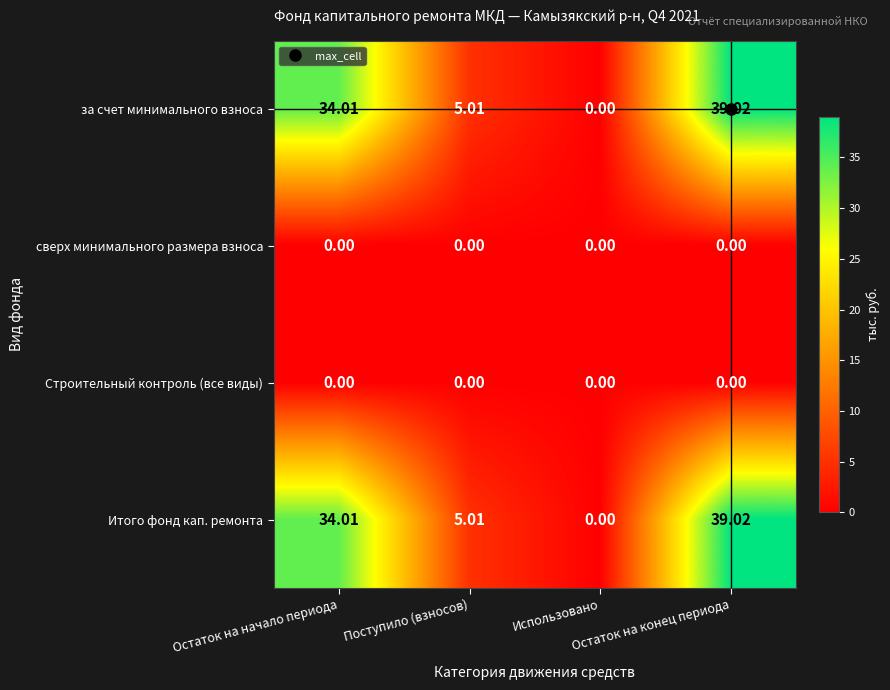

How many series are shown in this chart?

4